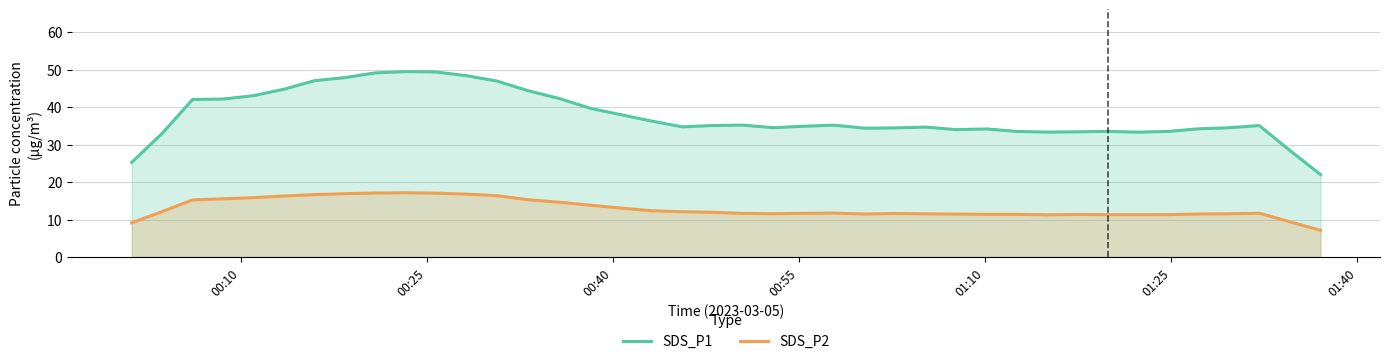

True or false: SDS_P1 and SDS_P2 intersect in this chart.

False